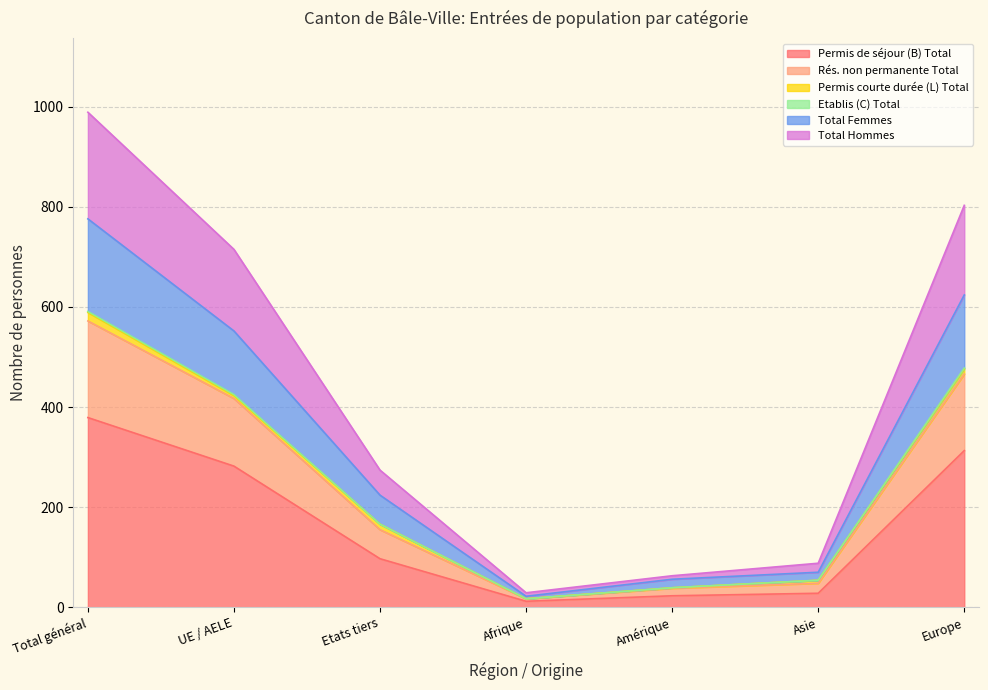

Where does the Total Femmes series first go above 166?

Total général